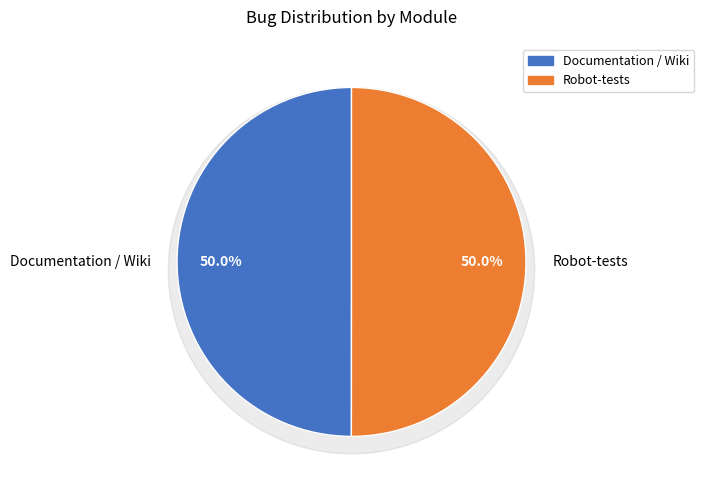

What is the largest slice in the pie chart?

Robot-tests